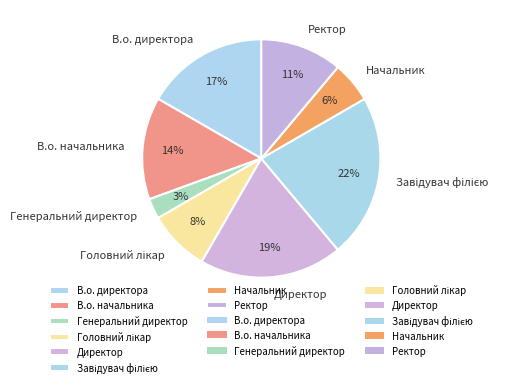

What is the ratio of the value at Генеральний директор to the value at Начальник?

0.5